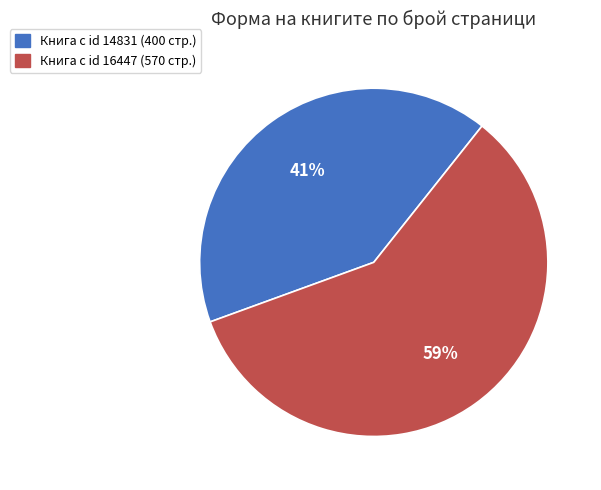

To the nearest percent, what is the average slice percentage?

50%